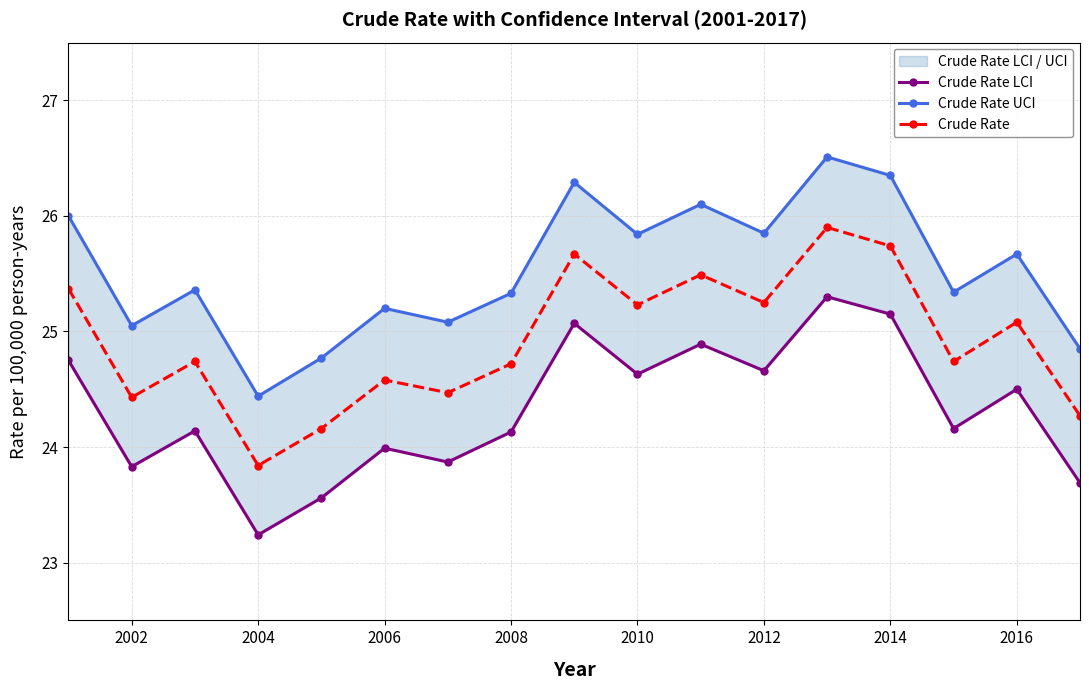

At which category does Crude Rate reach its first local valley?

2002